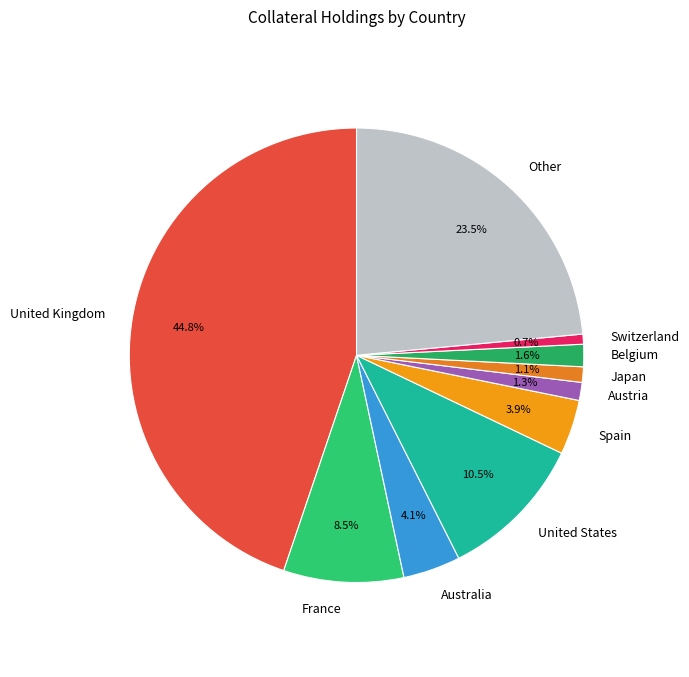

What percentage is the Belgium slice, to the nearest percent?

2%